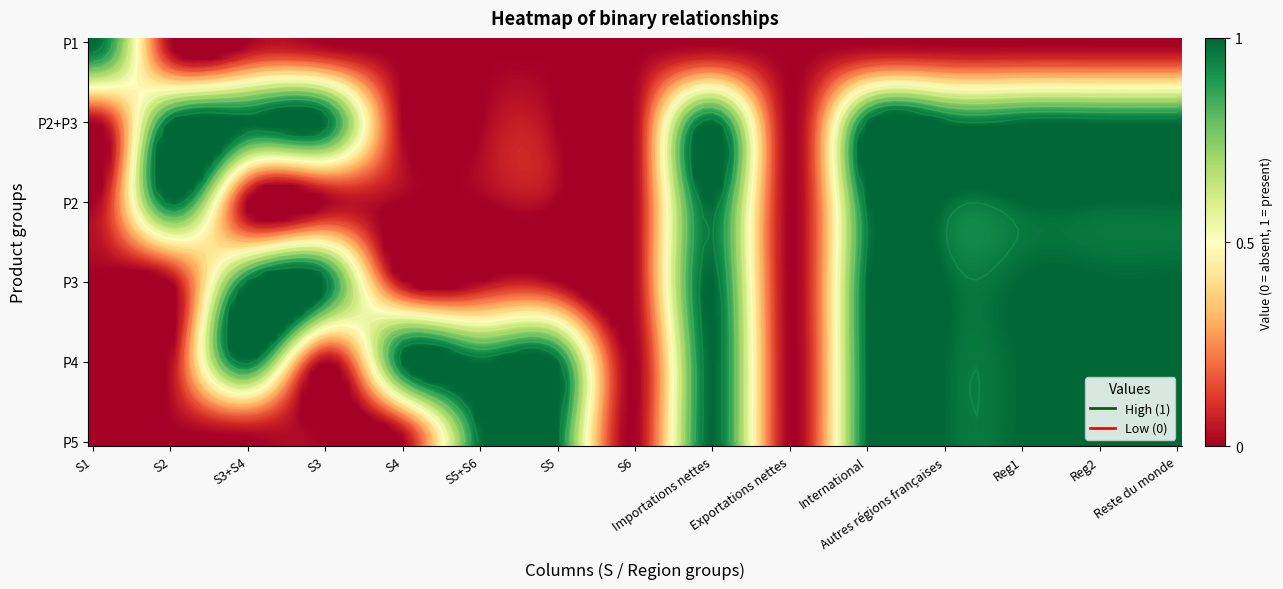

Reading right to left, what are all the values shown in this chart?

P1: 0	0	0	0	0	0	0	0	0	0	0	0	0	0	1
P2+P3: 1	1	1	1	1	0	1	0	0	0	0	1	1	1	0
P2: 1	1	1	1	1	0	1	0	0	0	0	0	0	1	0
P3: 1	1	1	1	1	0	1	0	0	0	0	1	1	0	0
P4: 1	1	1	1	1	0	1	0	1	1	1	0	1	0	0
P5: 1	1	1	1	1	0	1	0	1	1	0	0	0	0	0